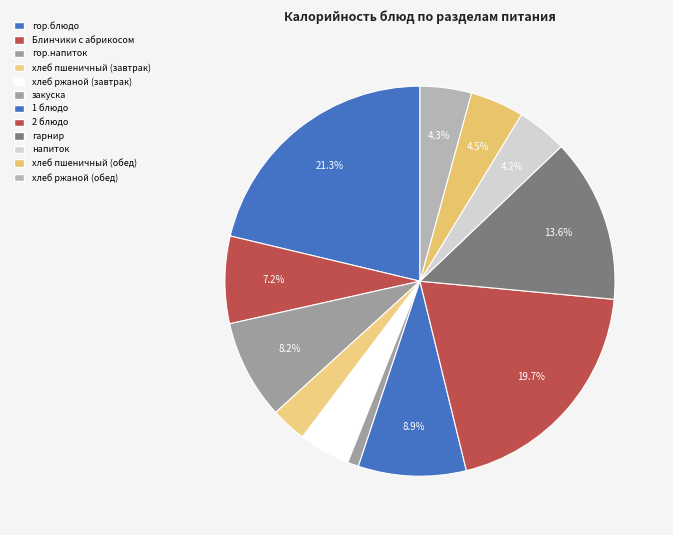

Is хлеб ржаной (обед) the majority of the pie?

No